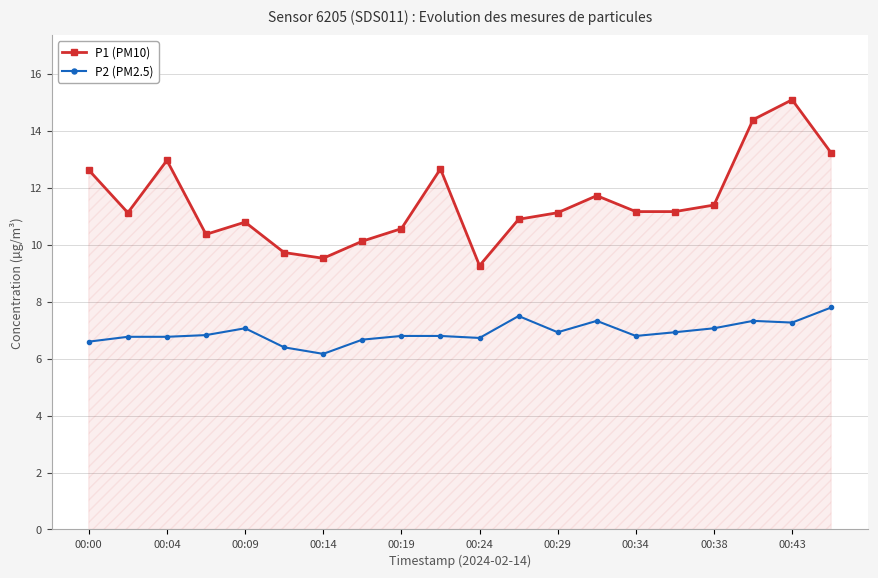

What is the lowest value of the P2 (PM2.5) series?

6.2